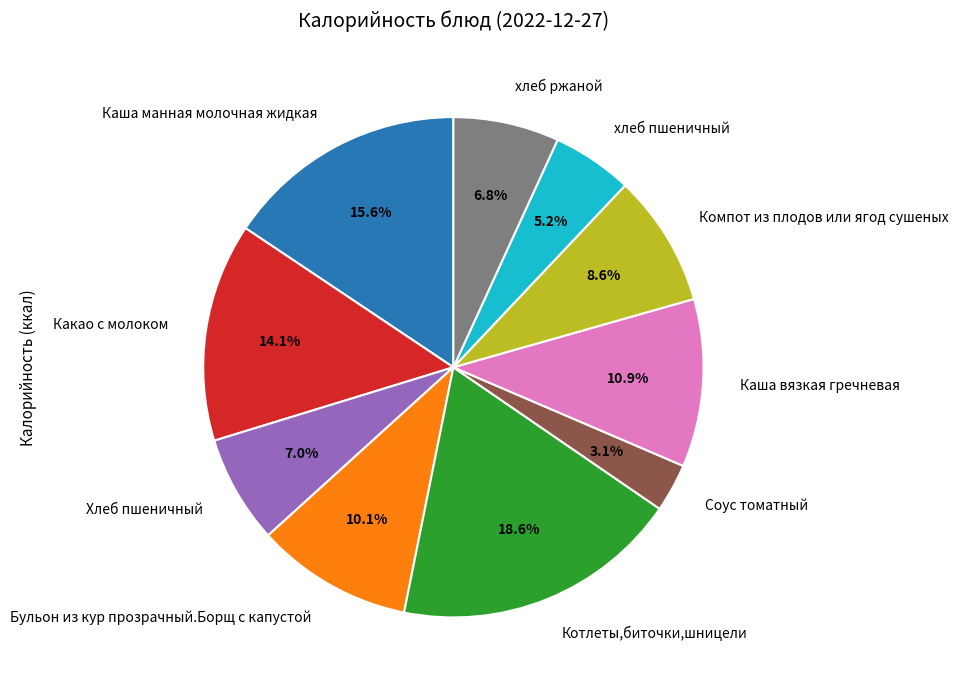

To the nearest percent, what is the combined percentage of хлеб пшеничный and хлеб ржаной?

12%